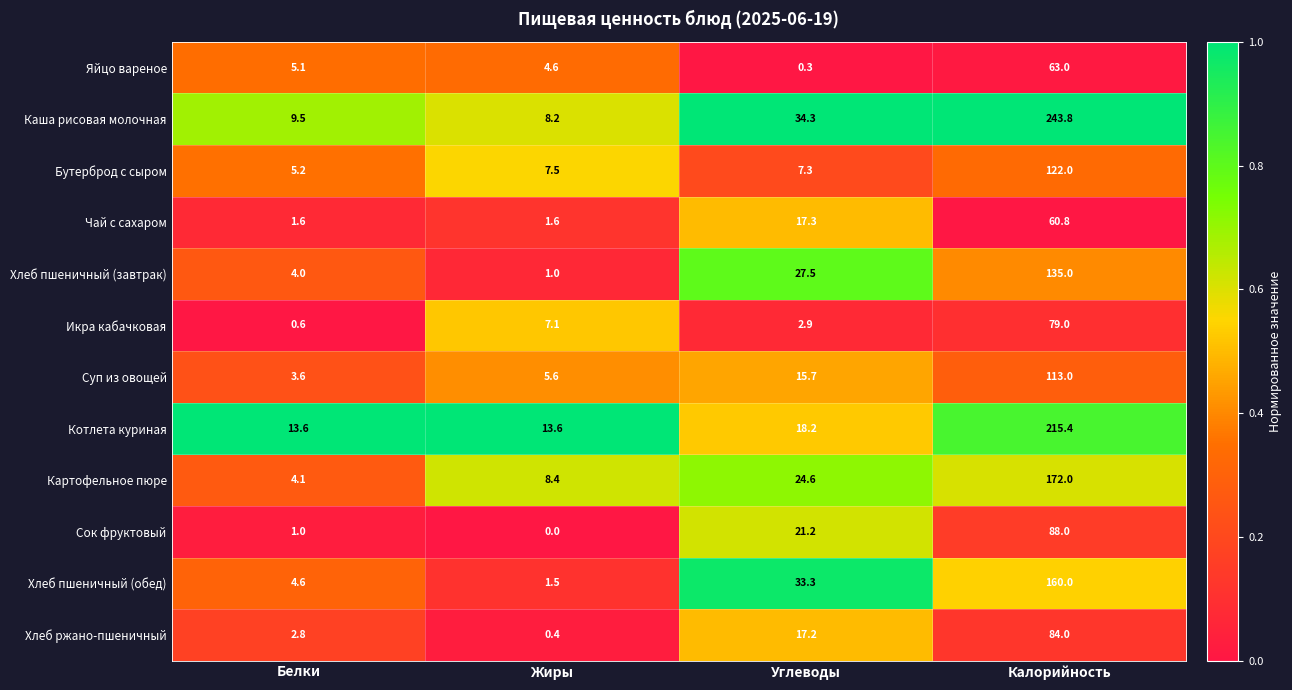

What is the spread (max minus min) of values at Углеводы?

34.0